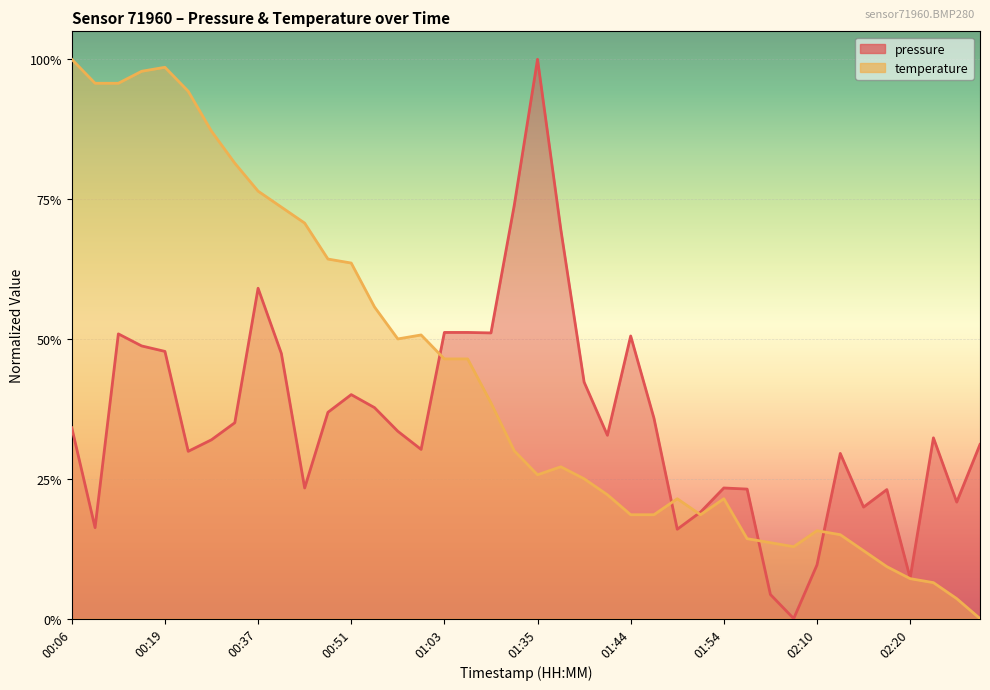

Is it true that temperature equals 0.3 at 01:44?

False